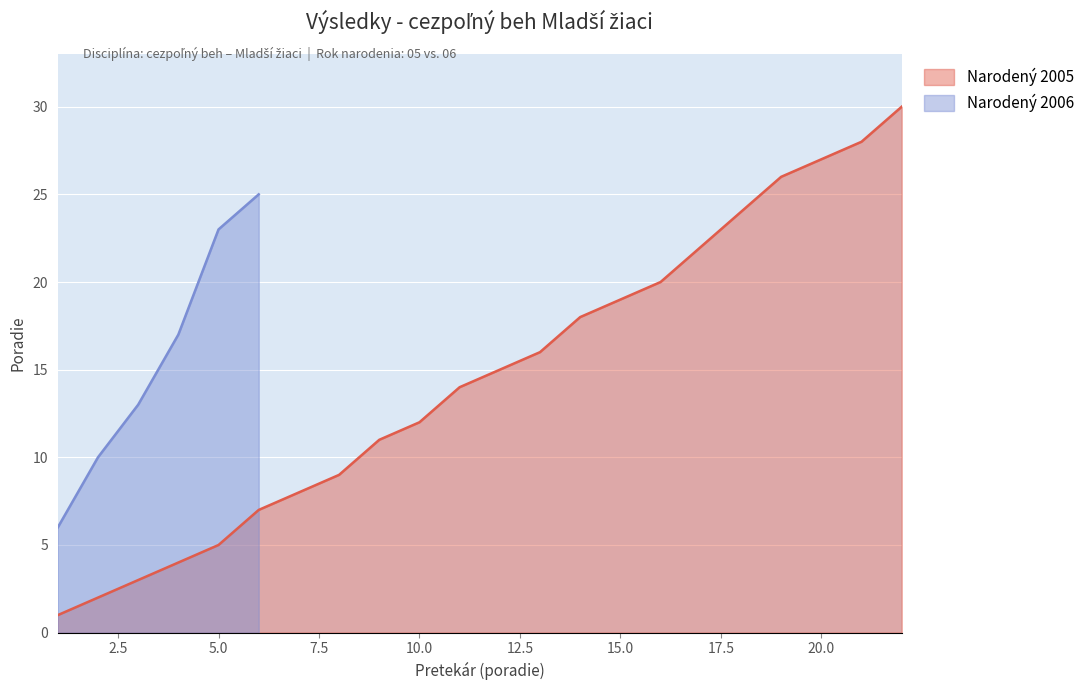

The value of Narodený 2005 at 5.0 is 5. True or false?

True